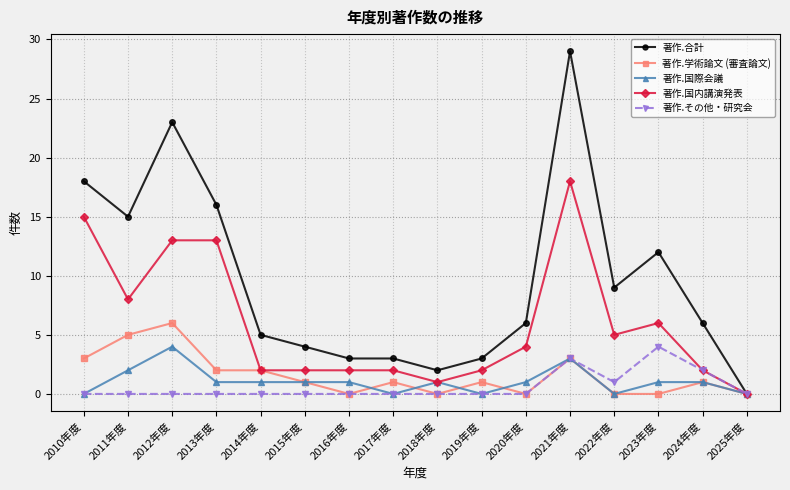

Is this an area chart (filled region under the line)?

No